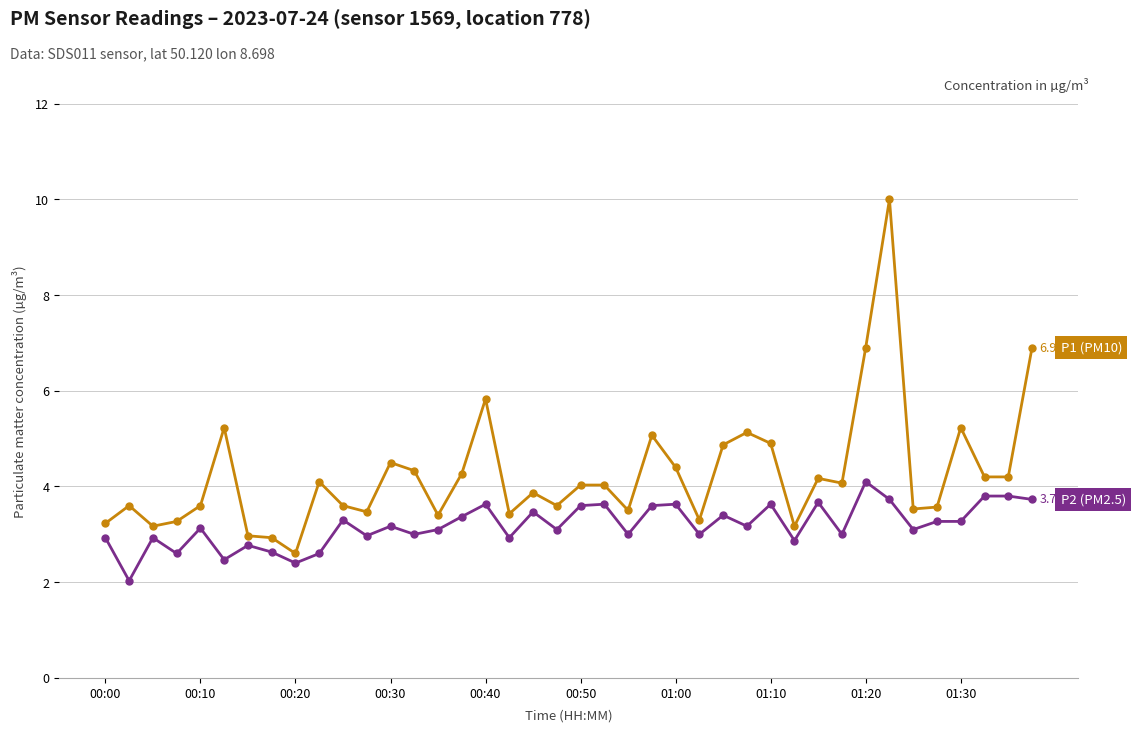

The P1 (PM10) series shows 4.3 at 00:00. True or false?

False